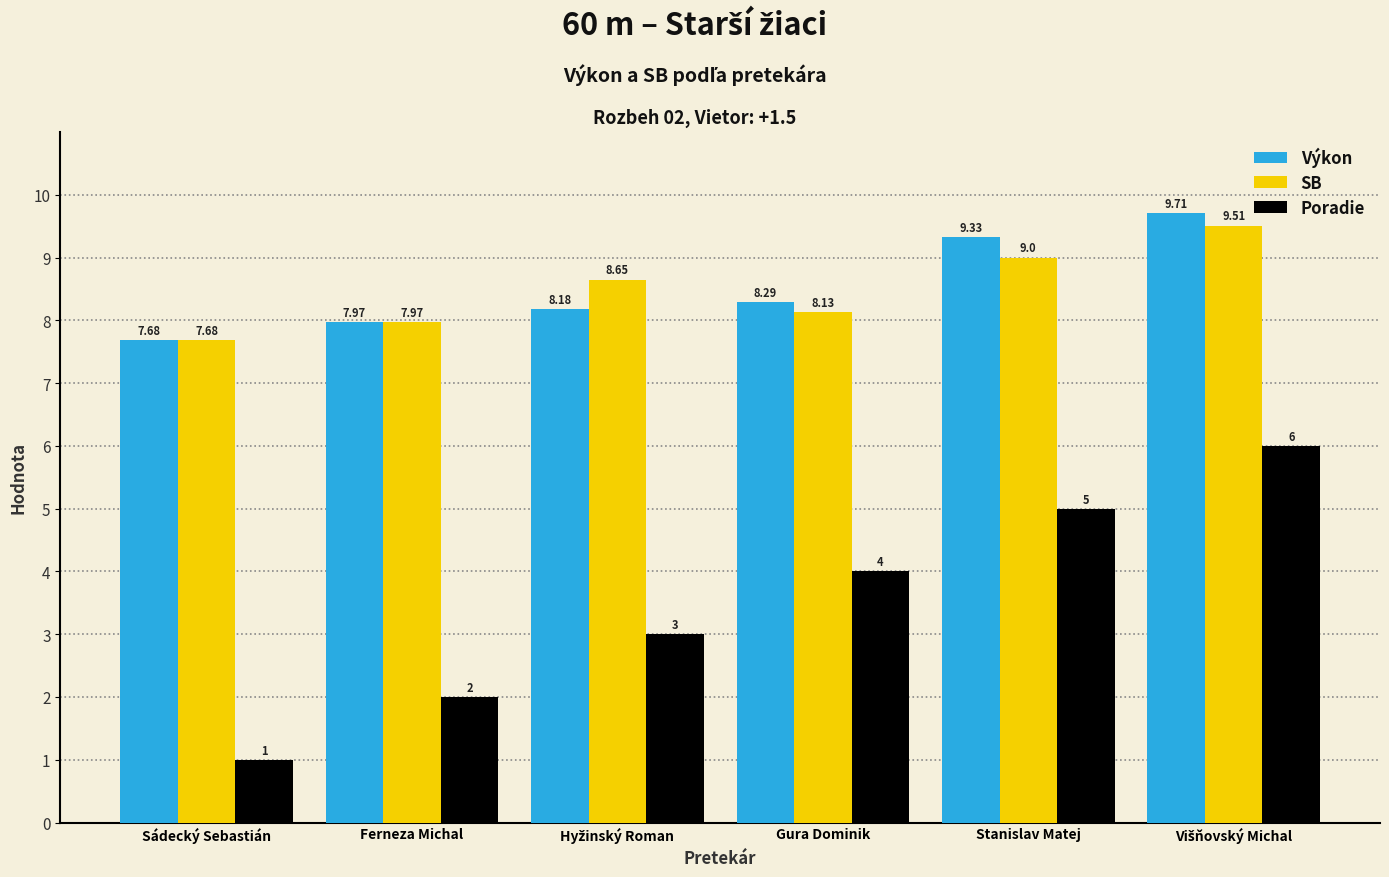

Which series has the largest total across all categories?

Výkon